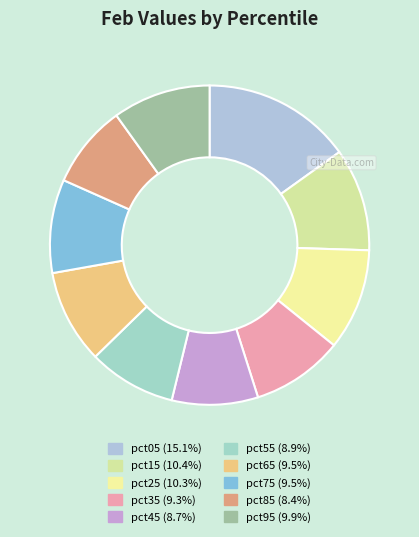

Do pct65 and pct95 together represent more than half of the pie?

No